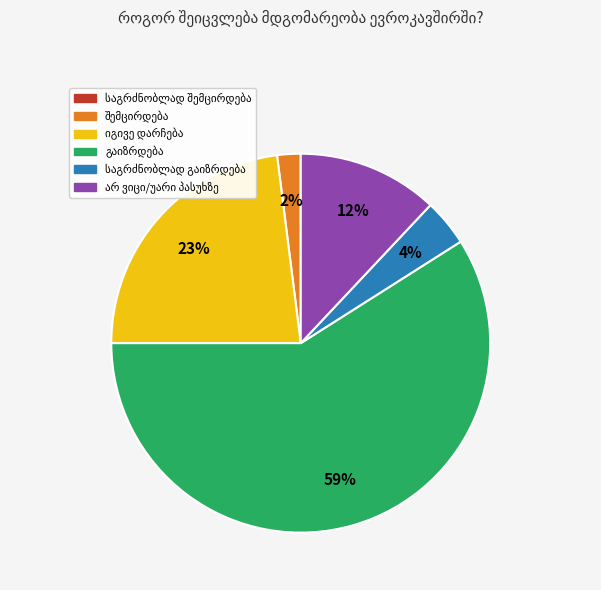

To the nearest percent, what is the difference between the largest and smallest slice percentages?

57%